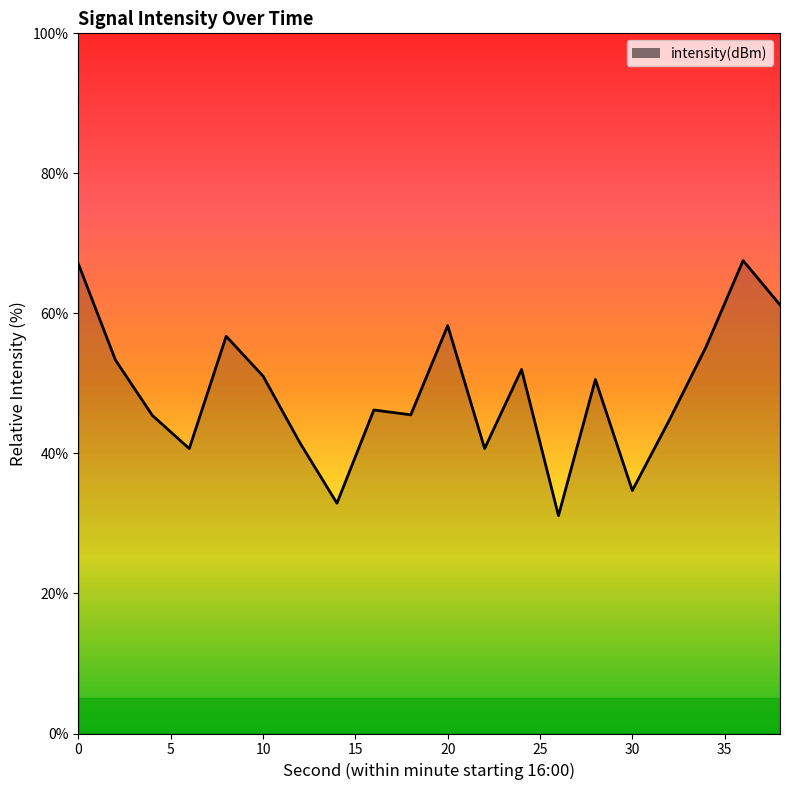

What is the greatest value displayed?

67.5